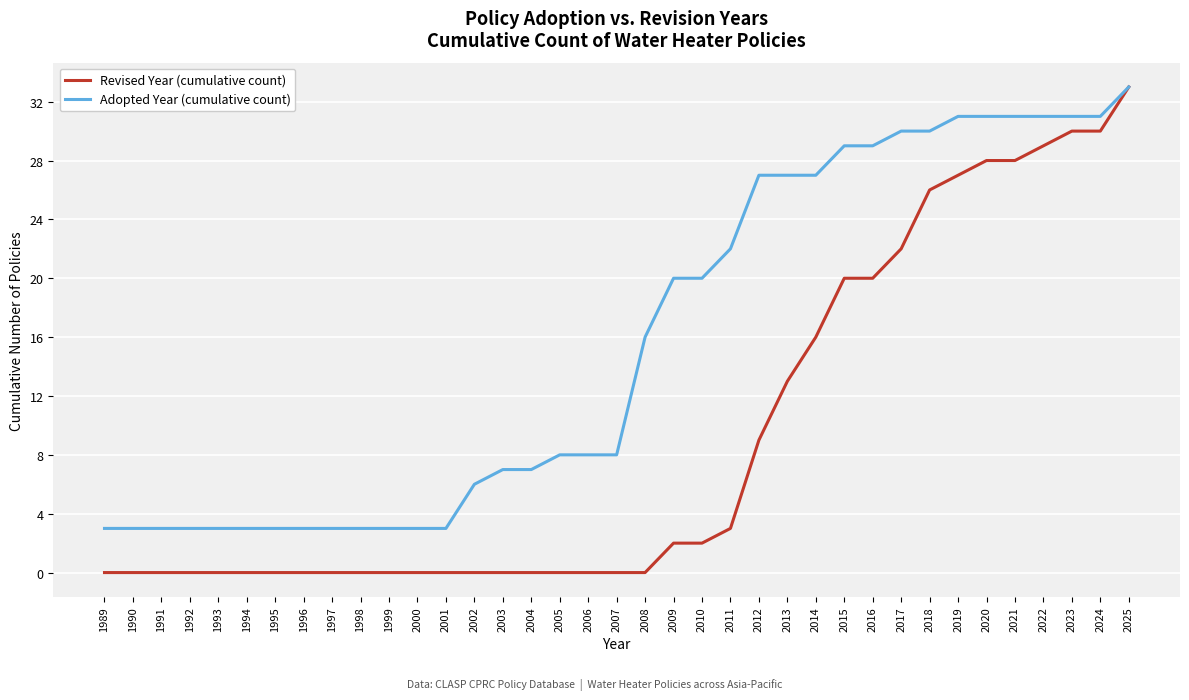

What is the greatest value displayed?

33